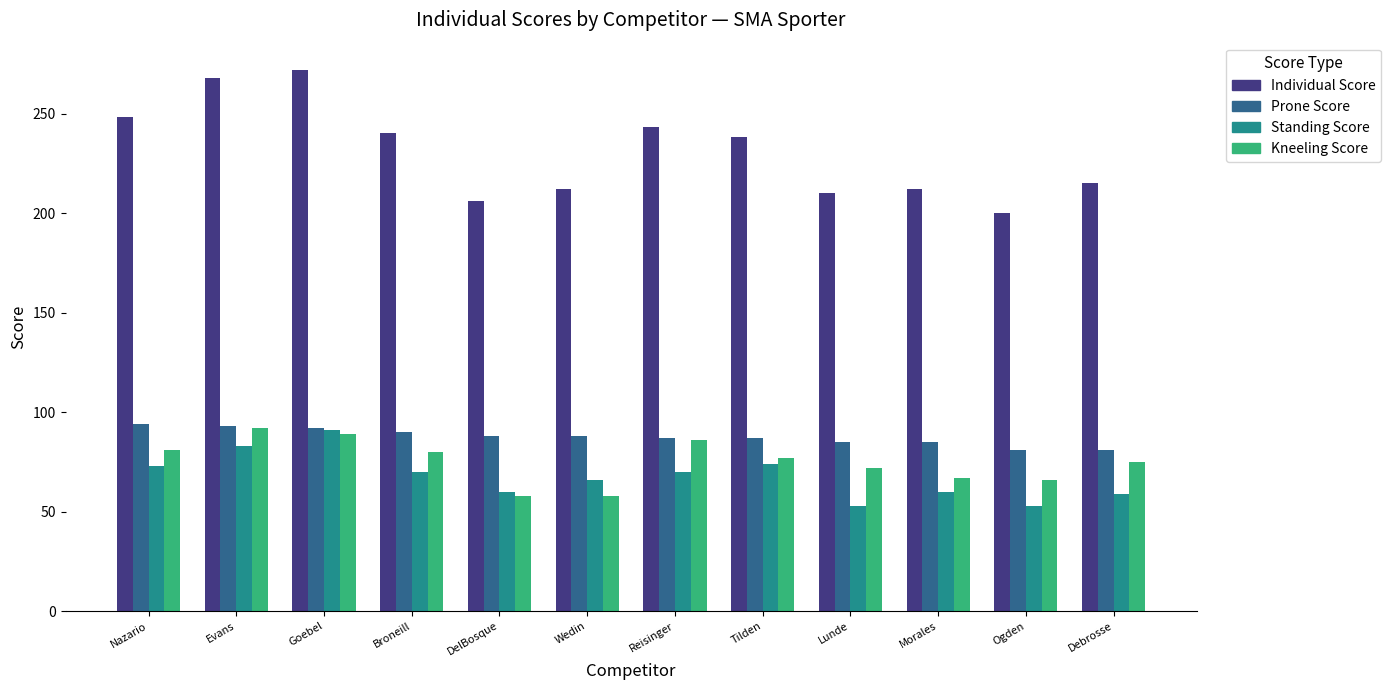

What is the maximum value shown in the chart?

272